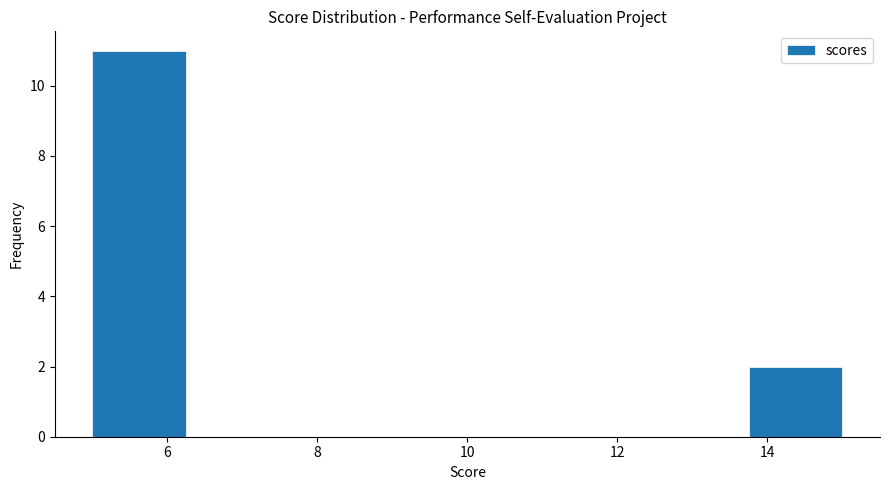

What is the height of the bar covering 13.75 to 15.00 on the x-axis? Neither the bar edges nor the heights are printed on the chart, so give them approximately, as read against the axes.

2